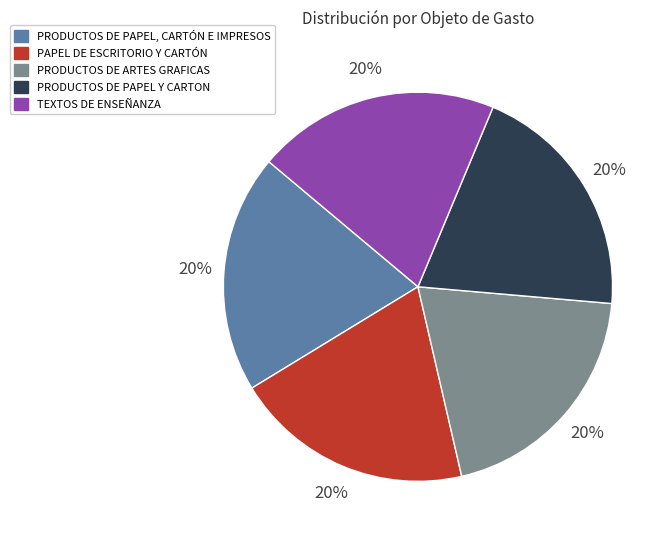

Approximately how many times larger is the value at PAPEL DE ESCRITORIO Y CARTÓN compared to PRODUCTOS DE PAPEL, CARTÓN E IMPRESOS?

1.0